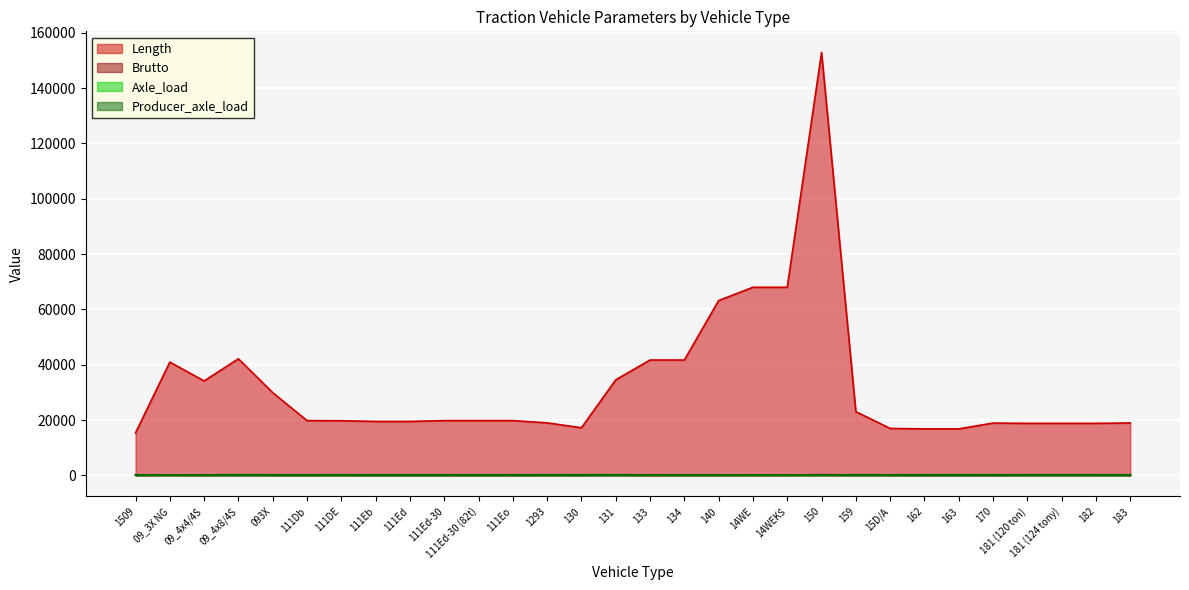

In Producer_axle_load, how many points are higher than both neighbors (excluding endpoints)?

9